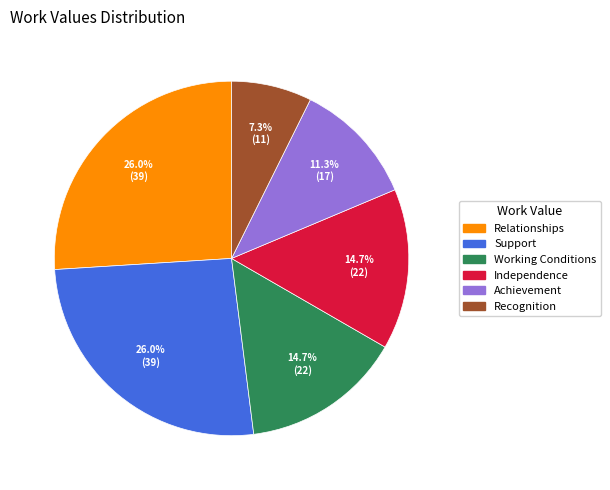

Which slice is the smallest?

Recognition